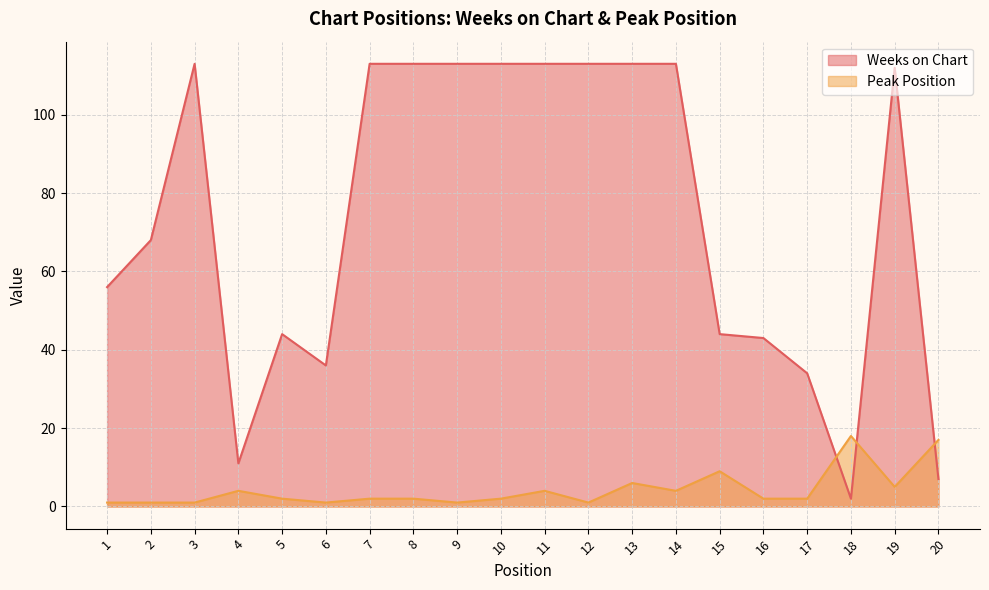

What is the average value of the Weeks on Chart series?

74